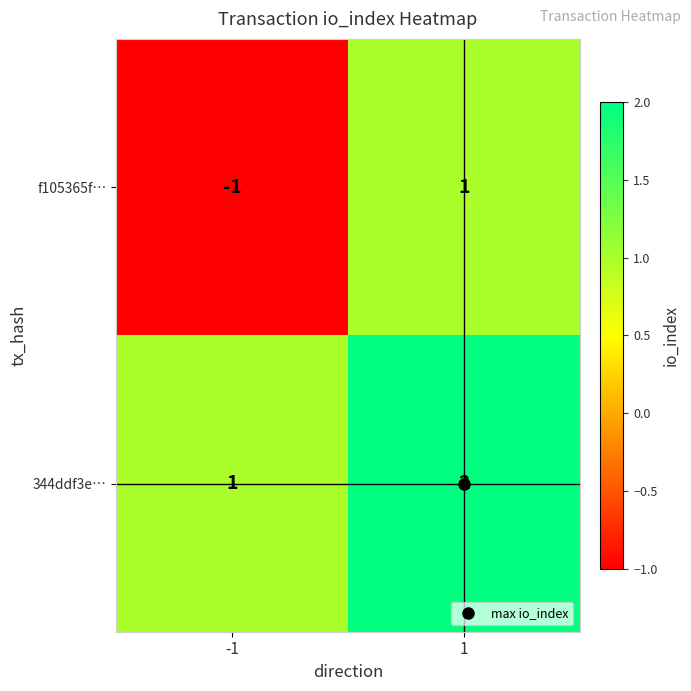

Which series has the largest range (max minus min)?

f105365f…